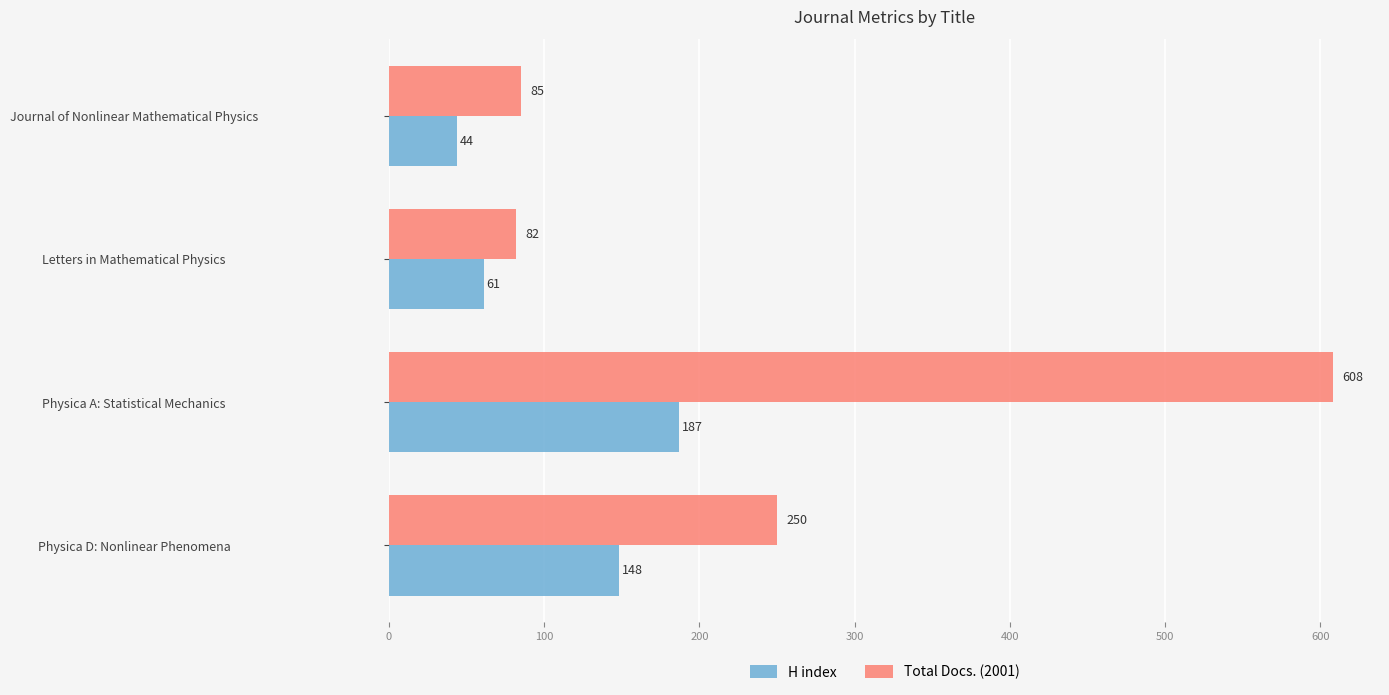

True or false: Total Docs. (2001) has a value of 250 at Physica D: Nonlinear Phenomena.

True